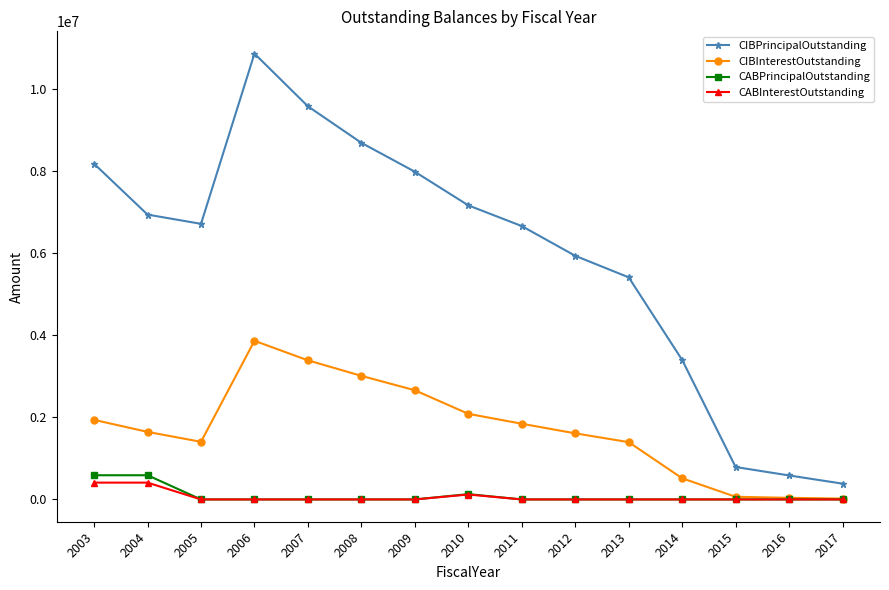

How many categories are shown in the chart?

15